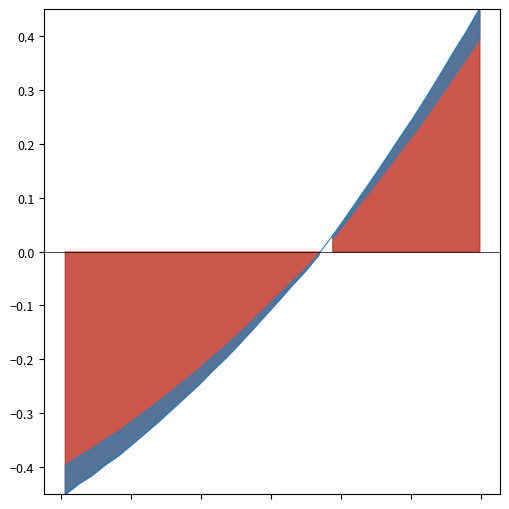

How many lines are shown in the chart?

1